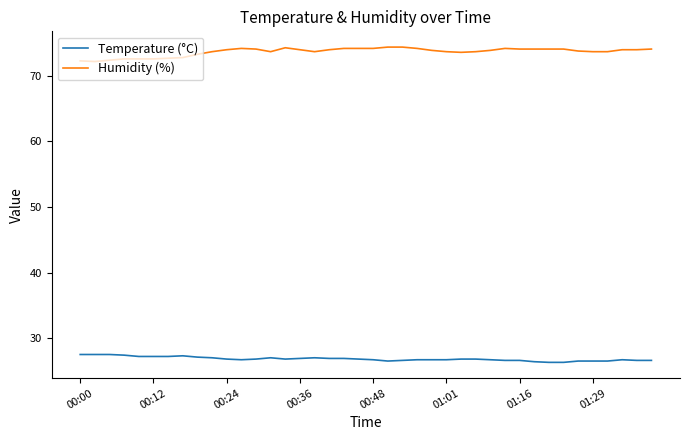

True or false: Humidity (%) and Temperature (°C) intersect in this chart.

False